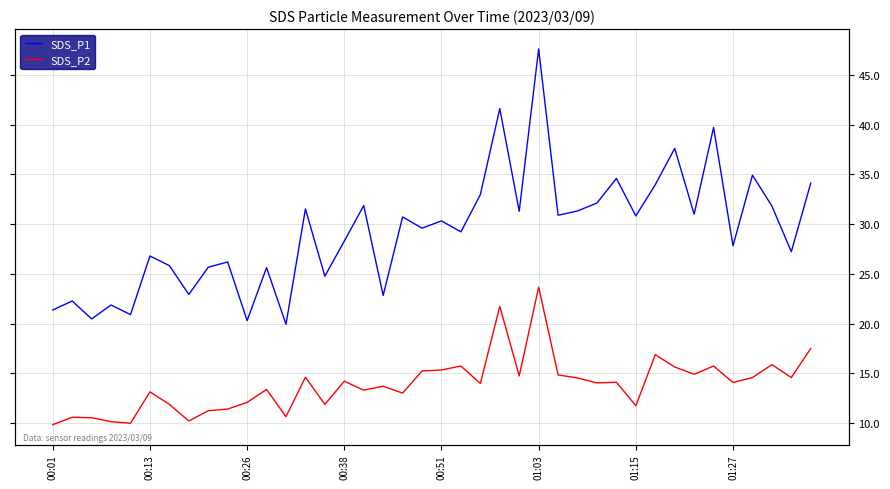

How many interior local peaks does the SDS_P1 series have?

15